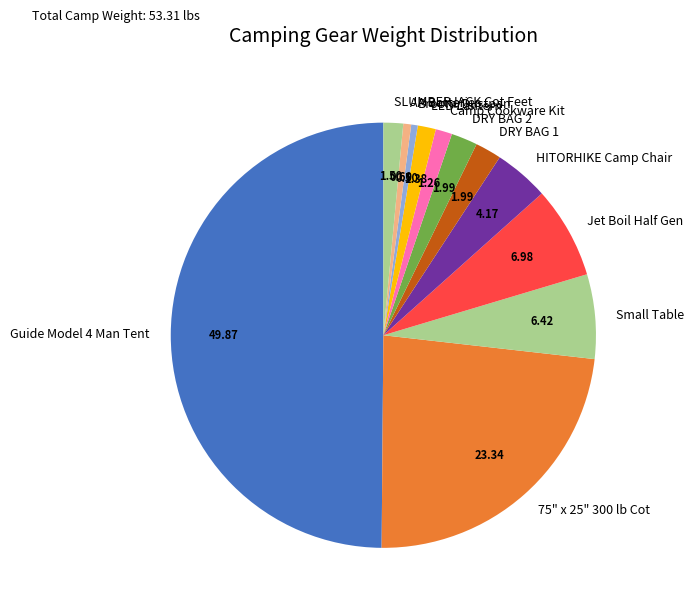

Is the sum of DRY BAG 2 and LED Lantern greater than half?

No